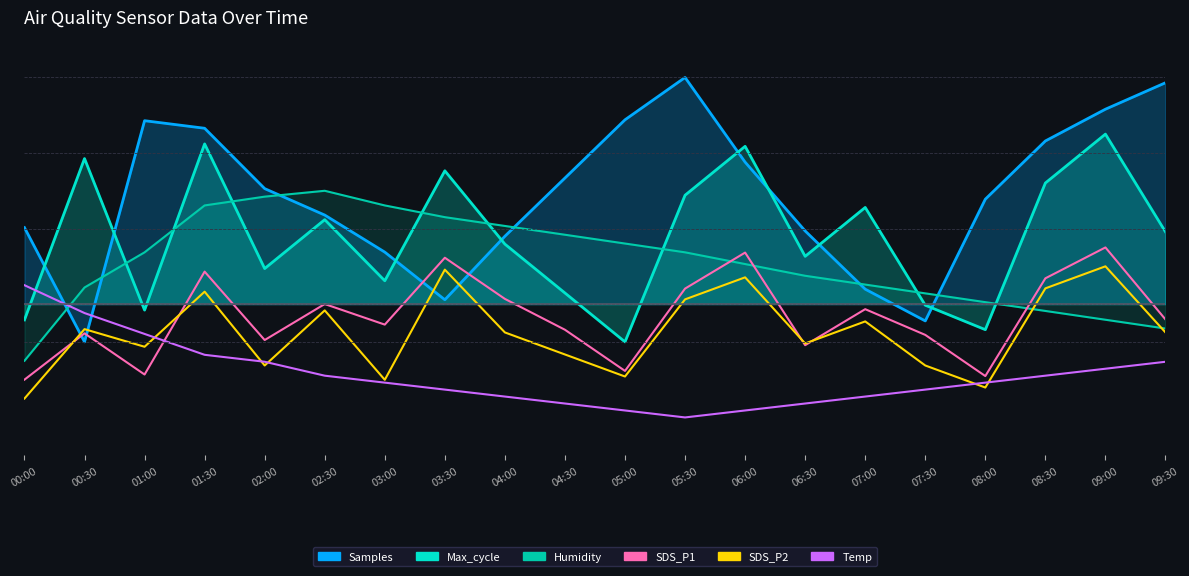

What is the lowest value of the SDS_P2 series?

-50.0